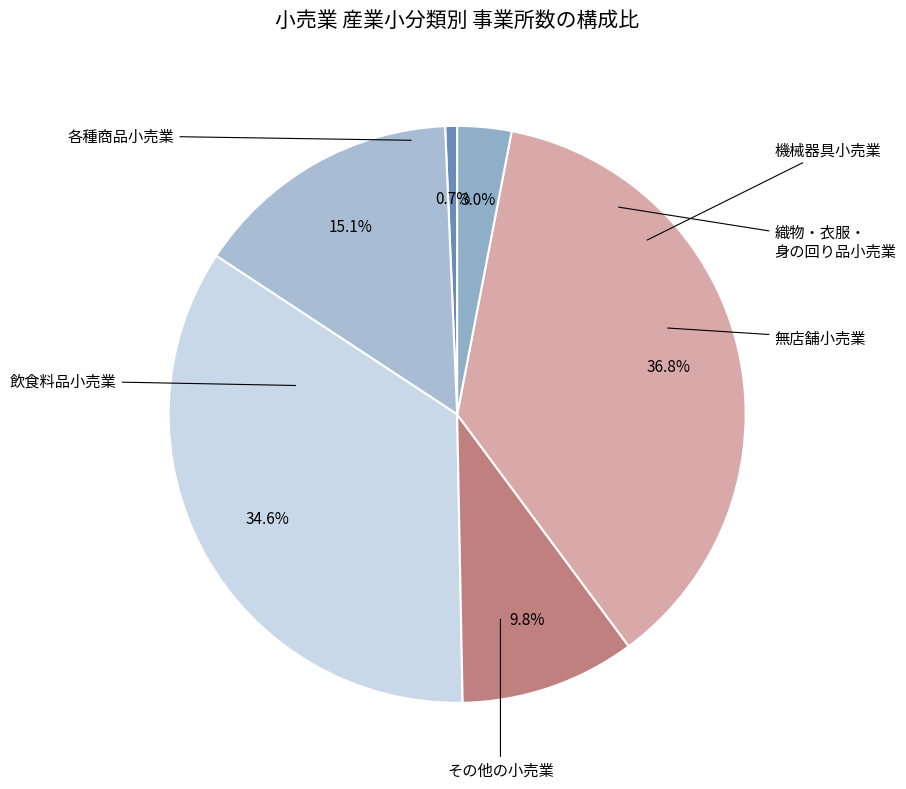

To the nearest percent, what is the average slice percentage?

17%